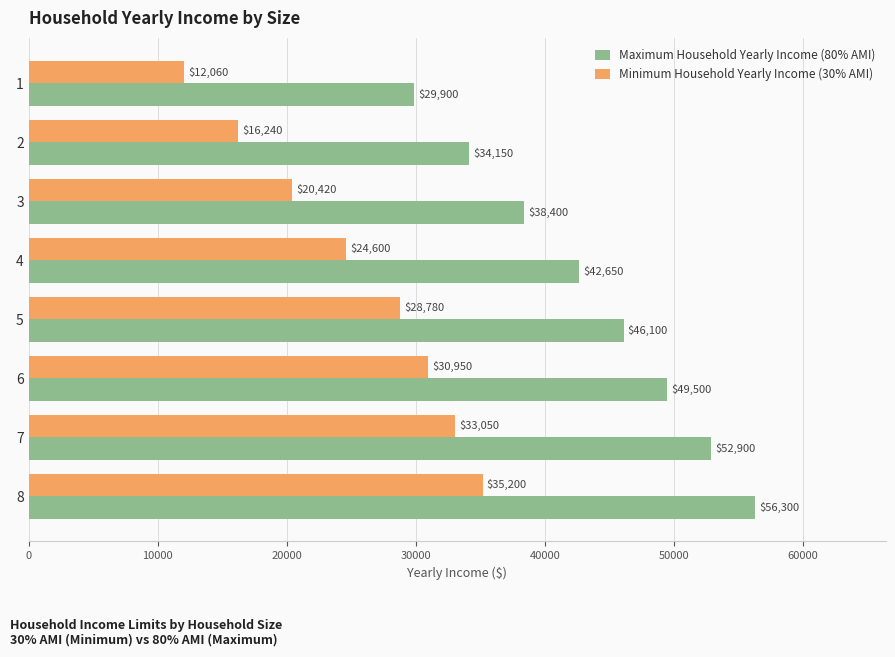

What is the sum of the Minimum Household Yearly Income (30% AMI) values at 6 and 7?

64000